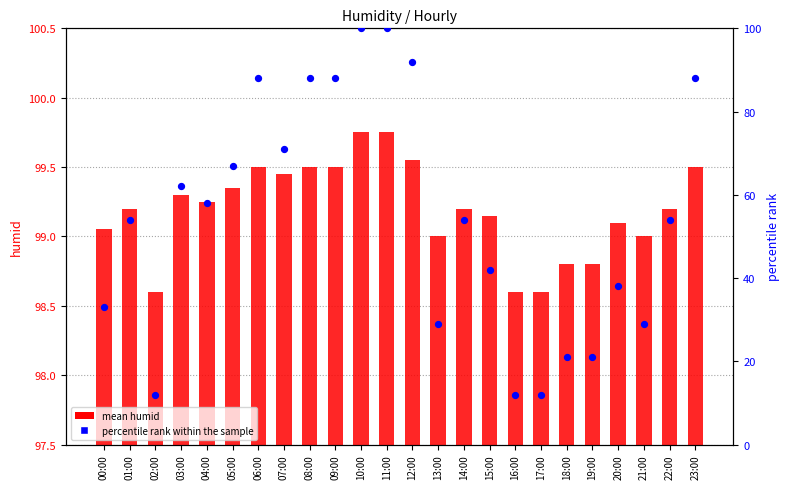

At which category is the sum across all series the highest?

10:00